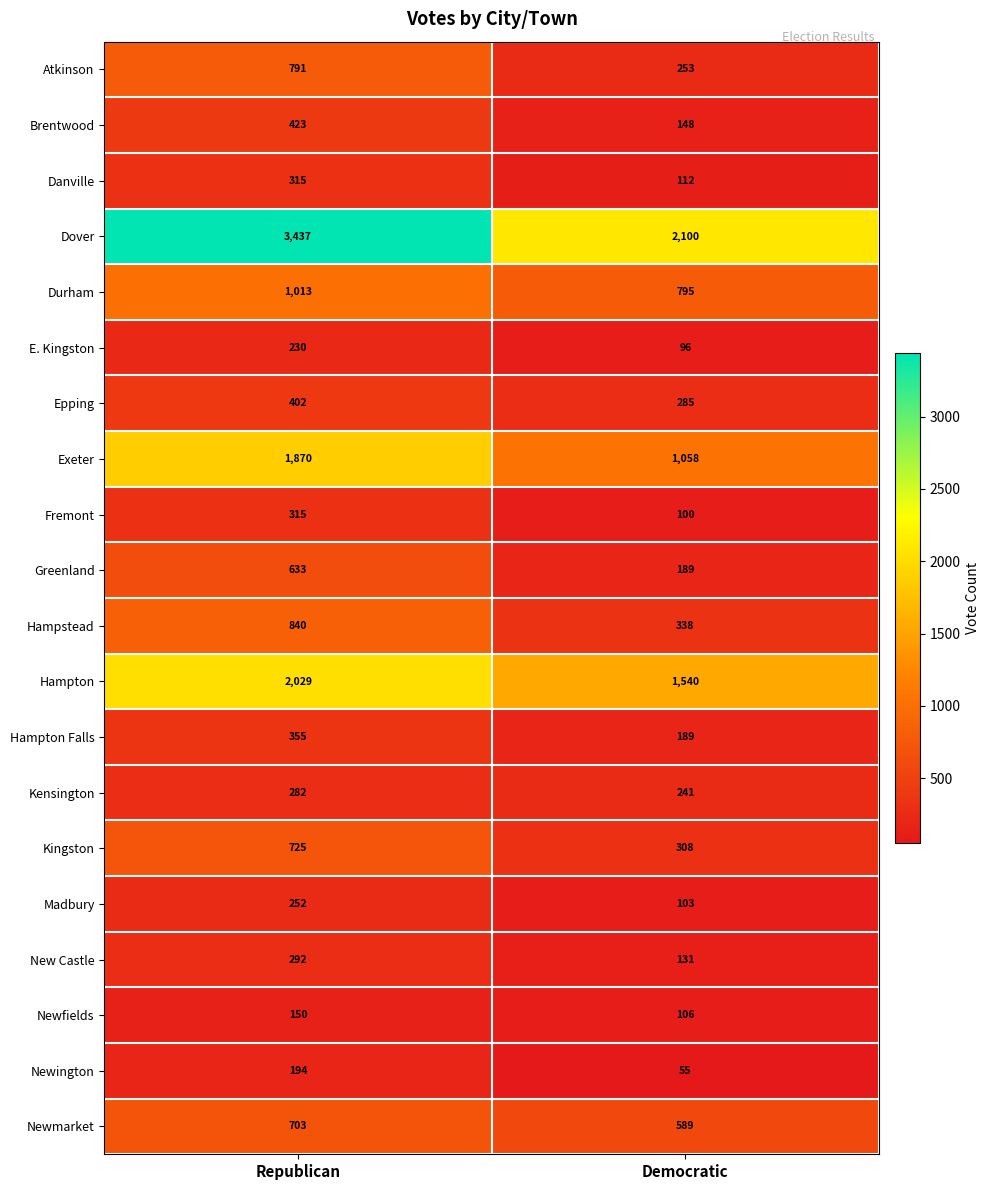

Which series changed the most between Republican and Democratic?

Dover